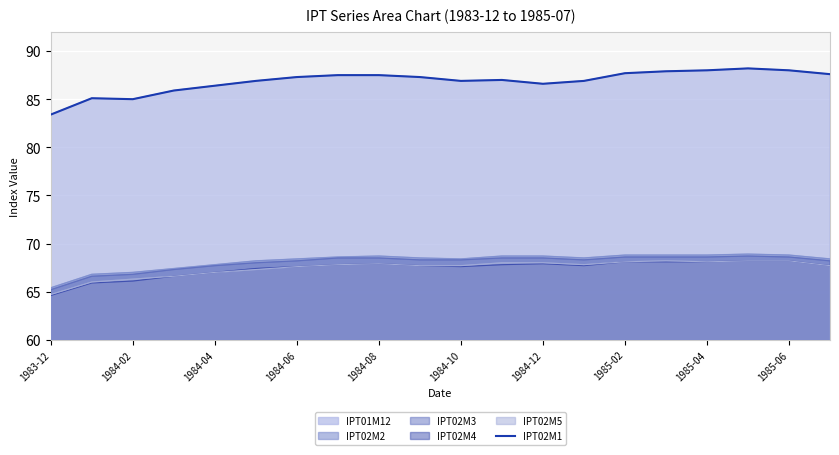

How many values exceed 87?

10